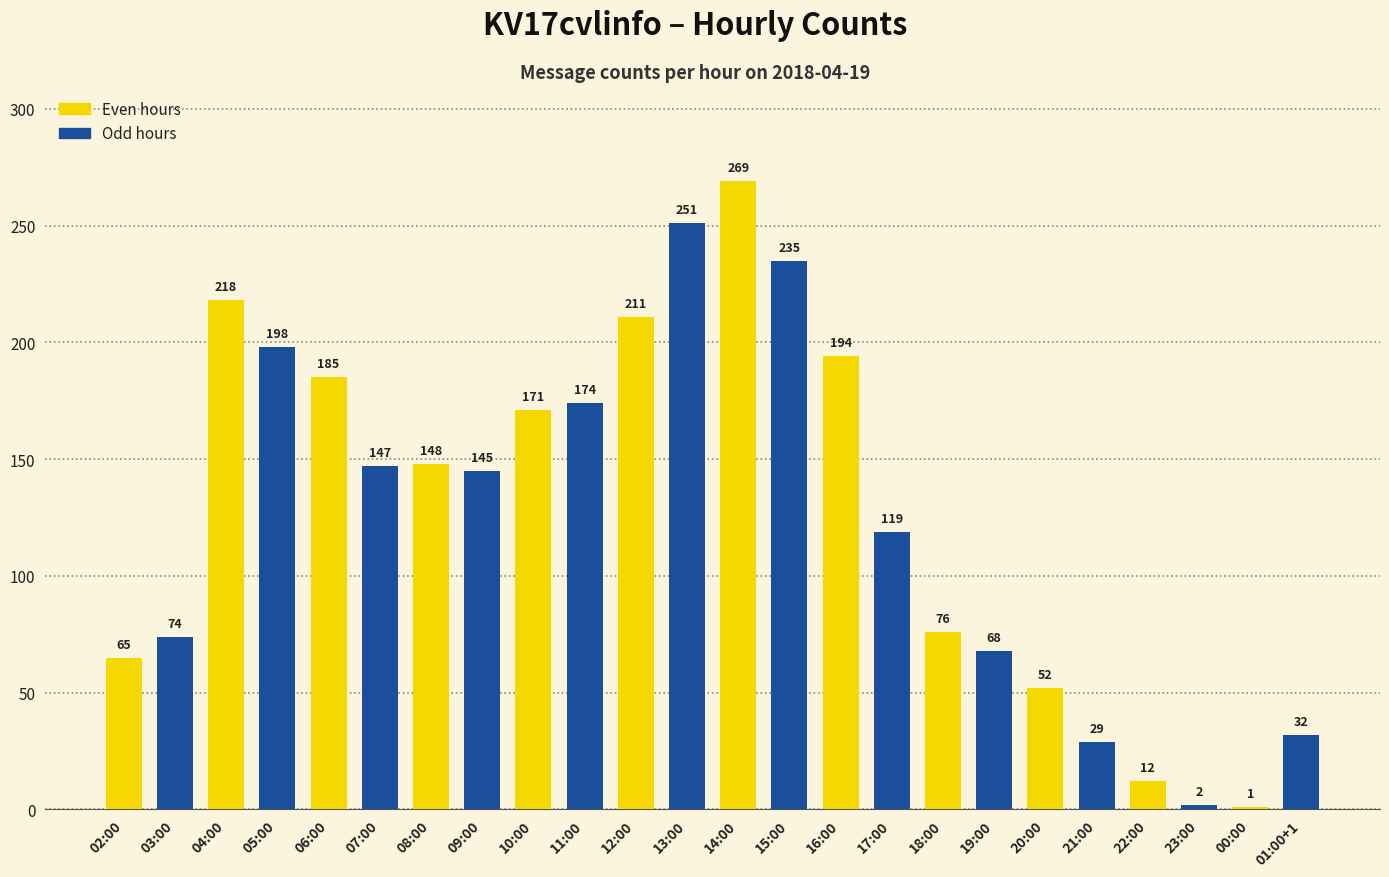

Is it true that the value at 19:00 is 68?

True